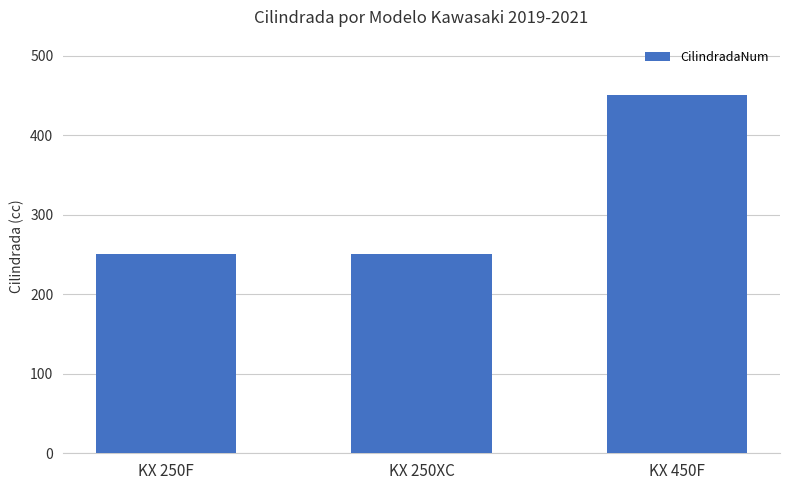

What is the sum of the values at KX 250XC and KX 450F?

700